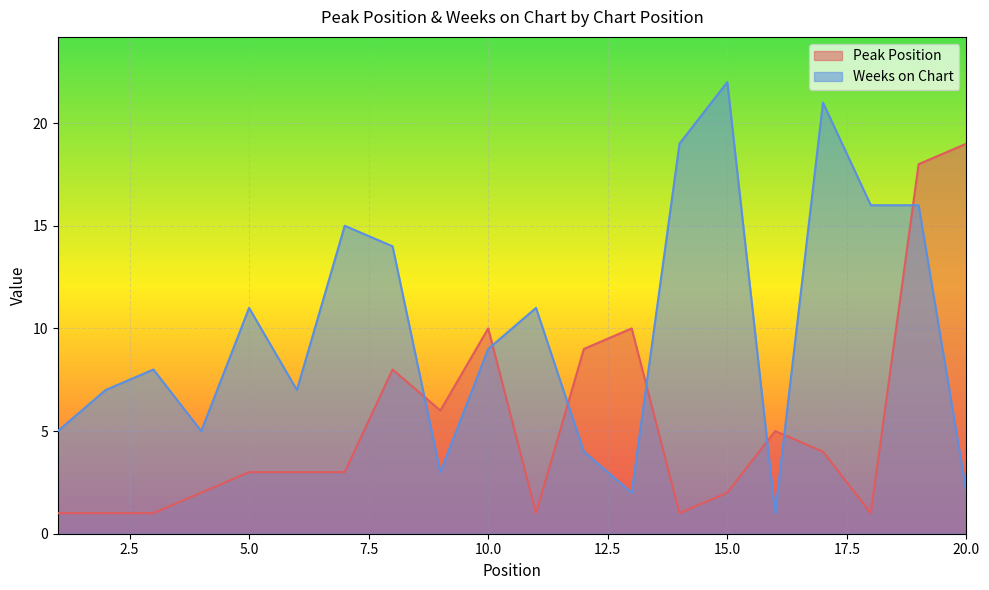

True or false: Peak Position and Weeks on Chart cross at least once.

True